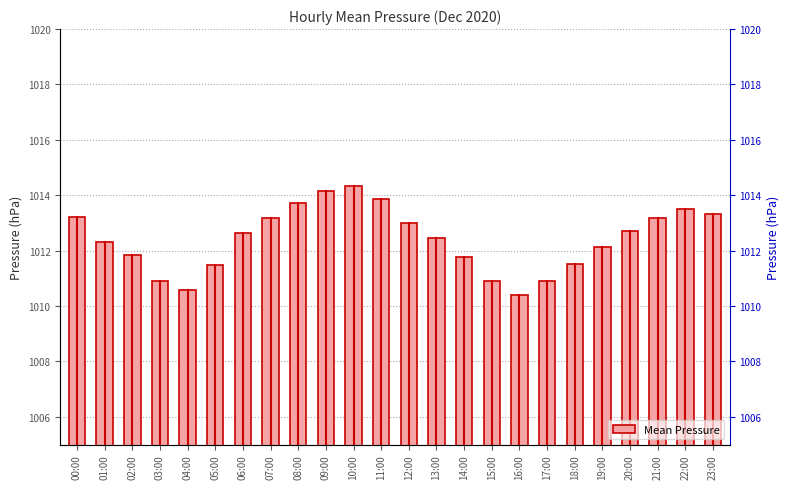

What is the sum of the values at 14:00 and 16:00?

2022.2